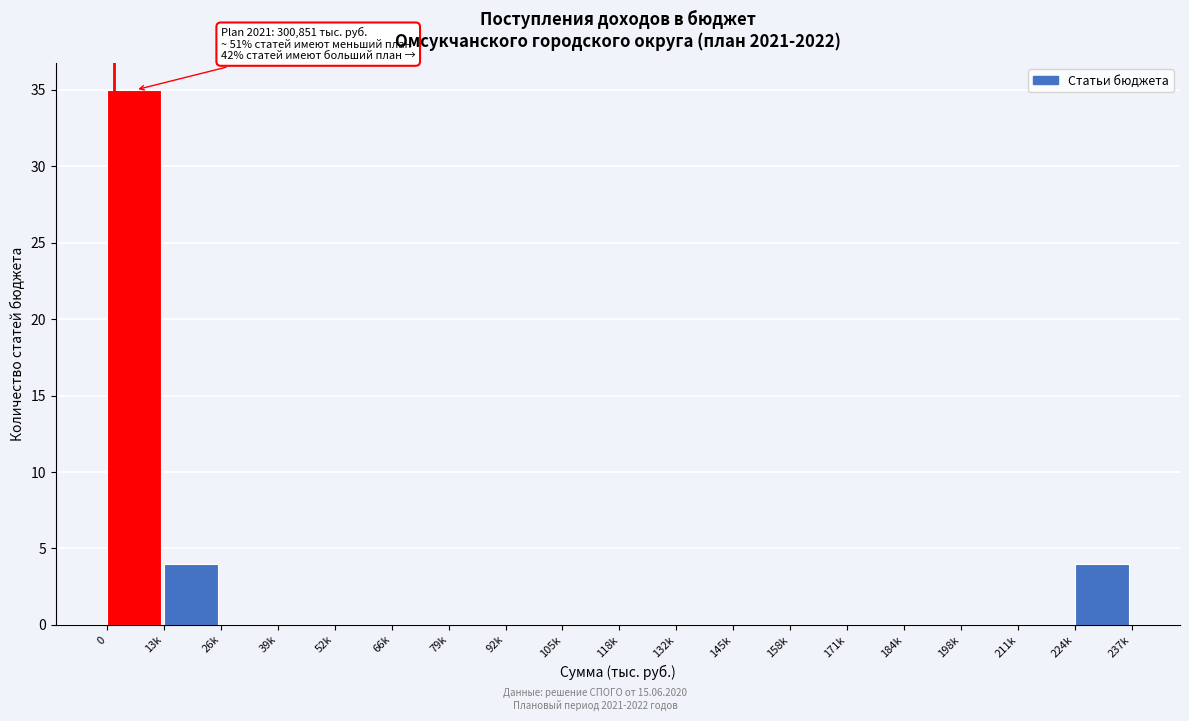

Reading right to left, extract all data points from this chart.

224k=4	211k=0	198k=0	184k=0	171k=0	158k=0	145k=0	132k=0	118k=0	105k=0	92k=0	79k=0	66k=0	52k=0	39k=0	26k=0	13k=4	0=35